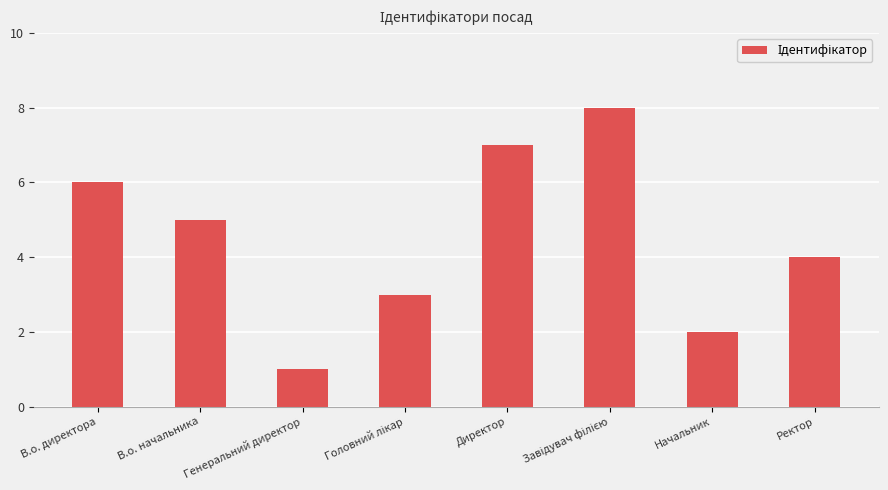

What is the difference between the maximum and minimum values?

7